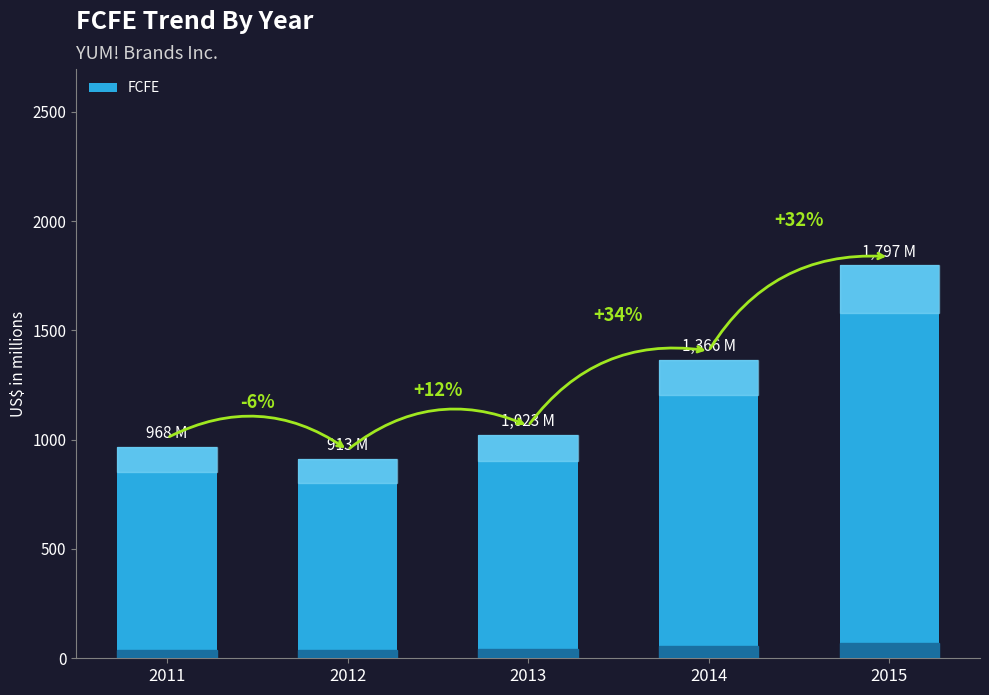

How many bars are there in total?

5